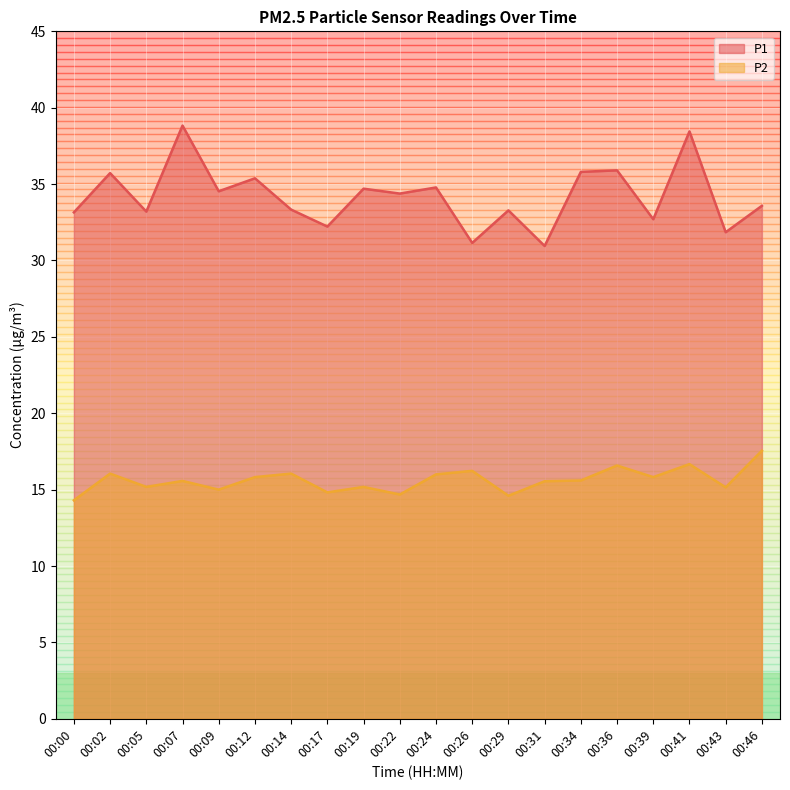

The P1 series shows 33.6 at 00:46. True or false?

True